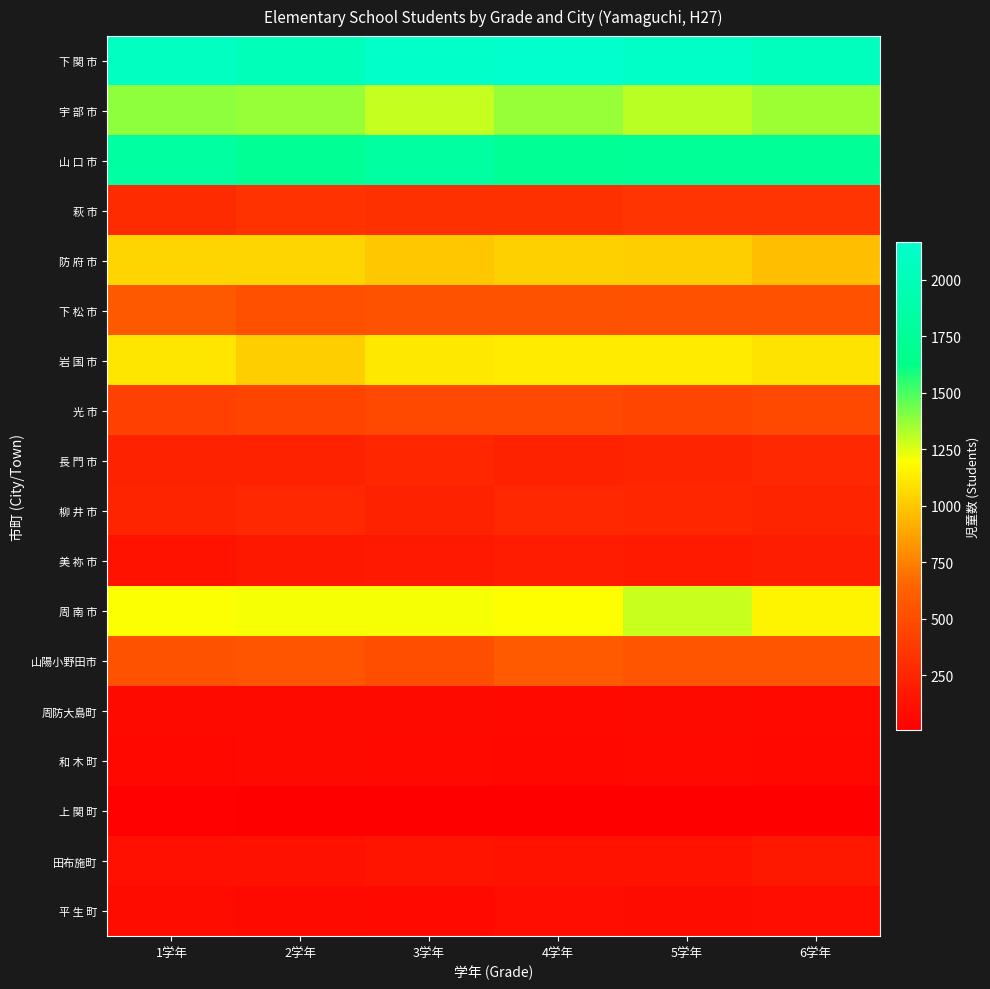

Between 2学年 and 3学年, which is larger?

3学年